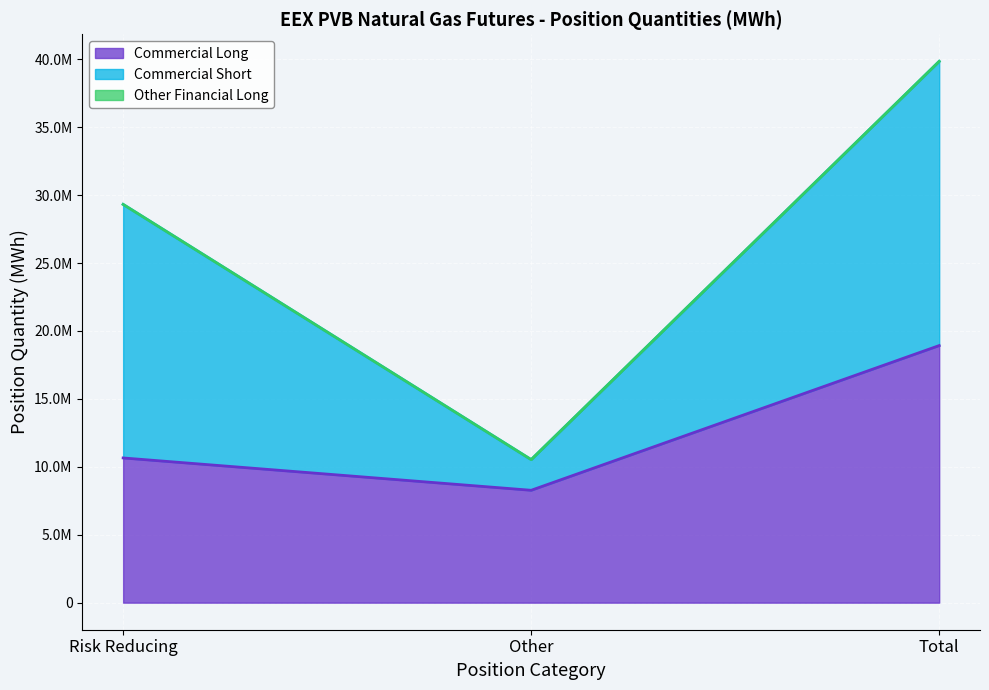

Reading left to right, extract all data points from this chart.

Commercial Long: Risk Reducing=10651980	Other=8271770	Total=18923750
Commercial Short: Risk Reducing=18663650	Other=2257260	Total=20920910
Other Financial Long: Risk Reducing=0	Other=0	Total=0